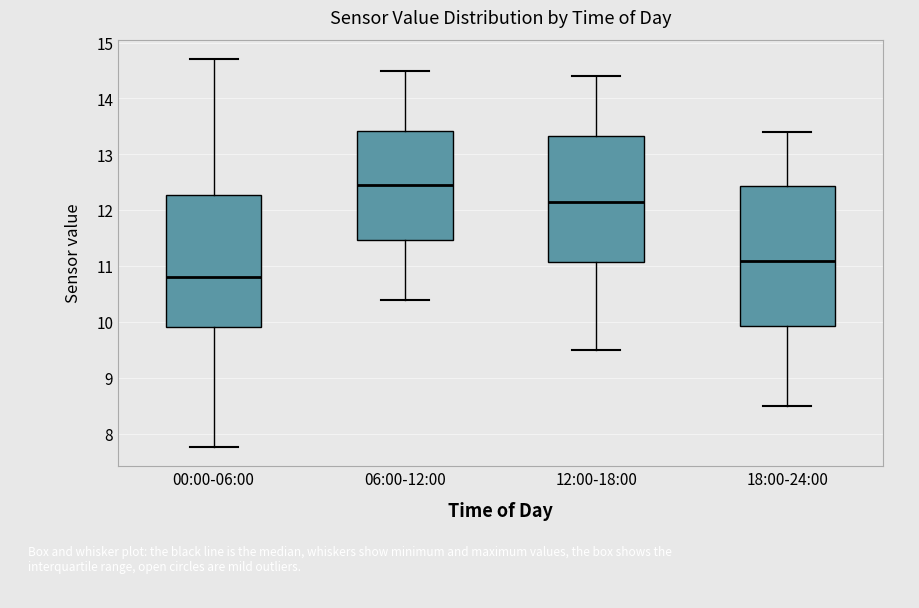

Which box is the tallest, from its lower edge to its upper edge?

18:00-24:00